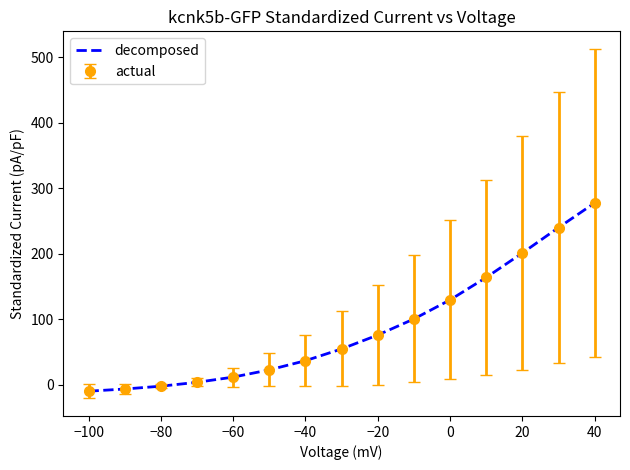

At which label does decomposed reach its peak?

40